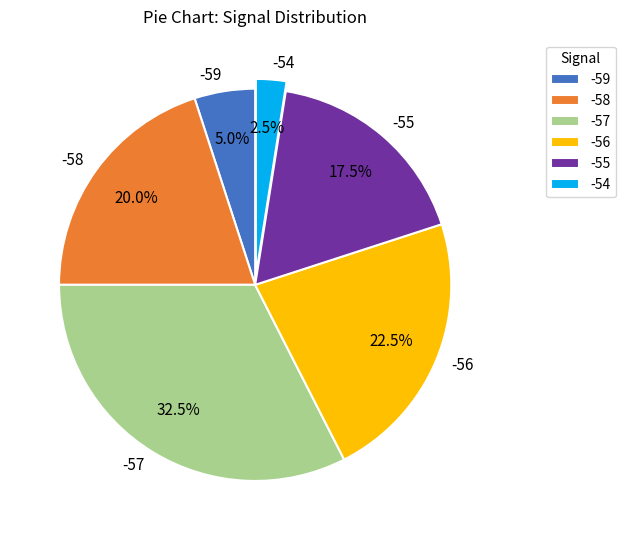

What is the largest slice in the pie chart?

-57